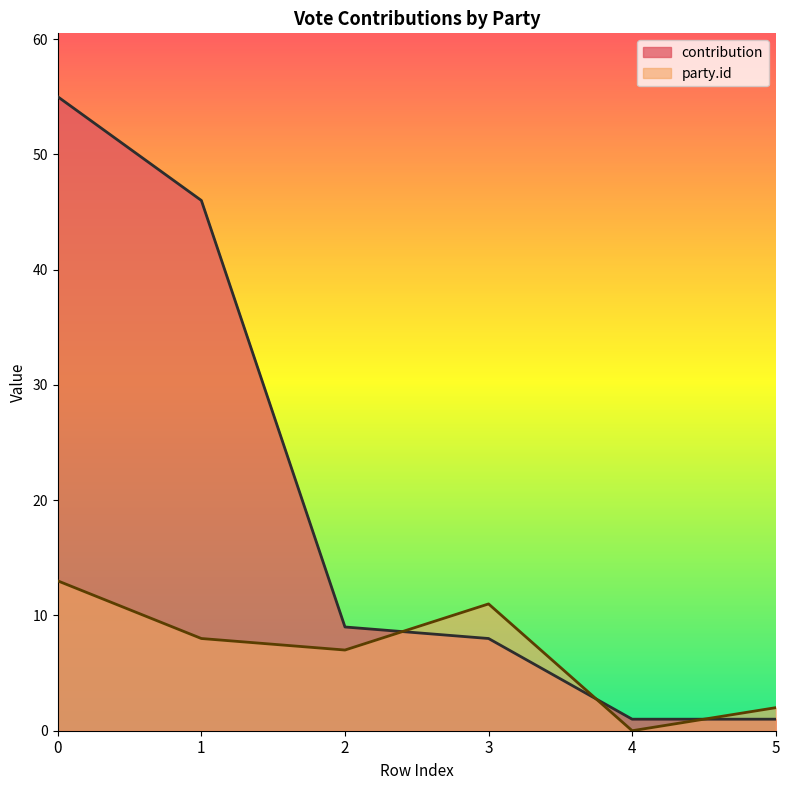

What is the value of the contribution point at the 6th from the left?

1